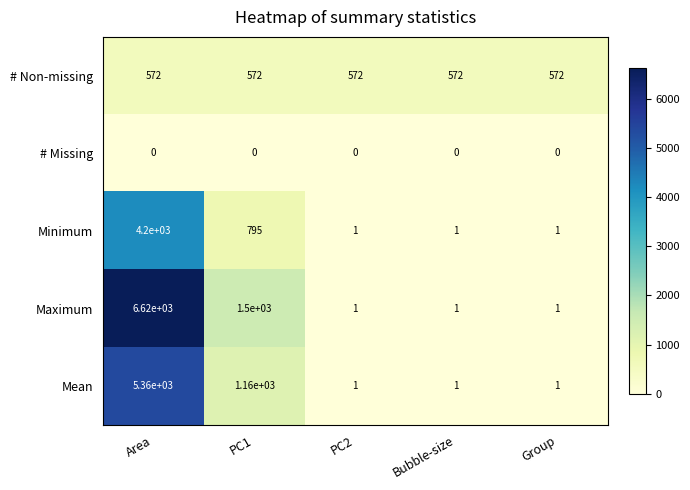

At PC1, list the series in order from smallest to largest.

# Missing, # Non-missing, Minimum, Mean, Maximum